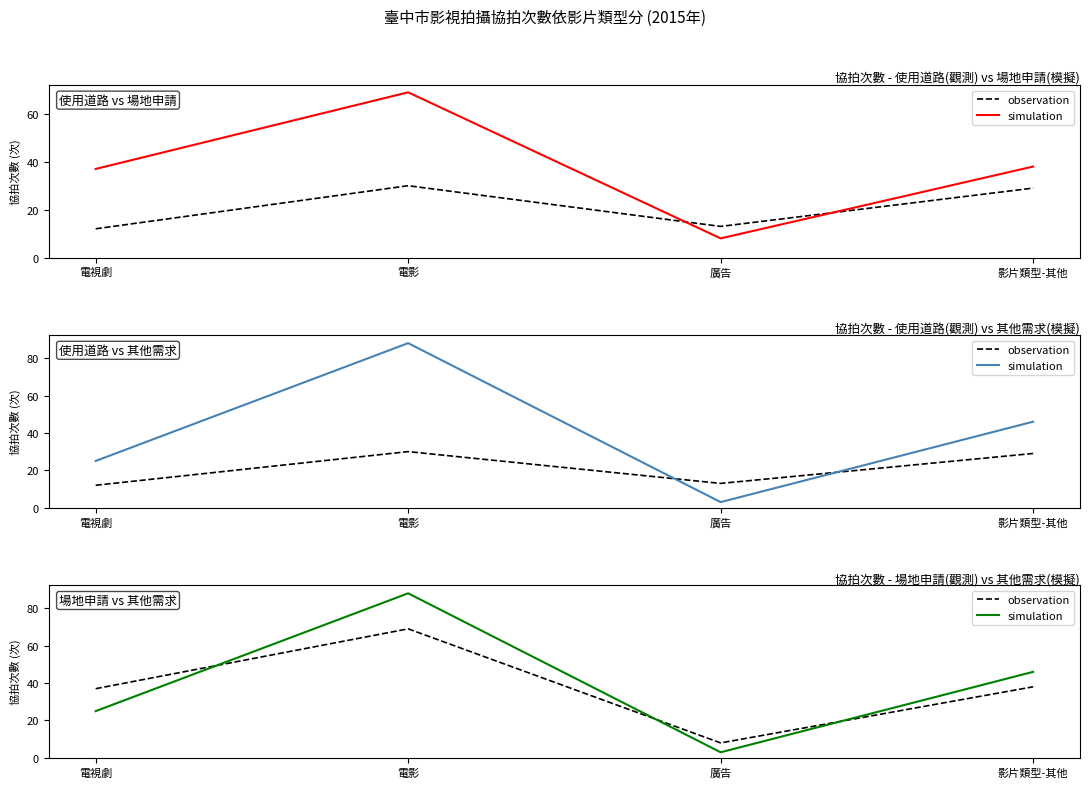

Which has a higher value, 影片類型-其他 or 廣告?

影片類型-其他